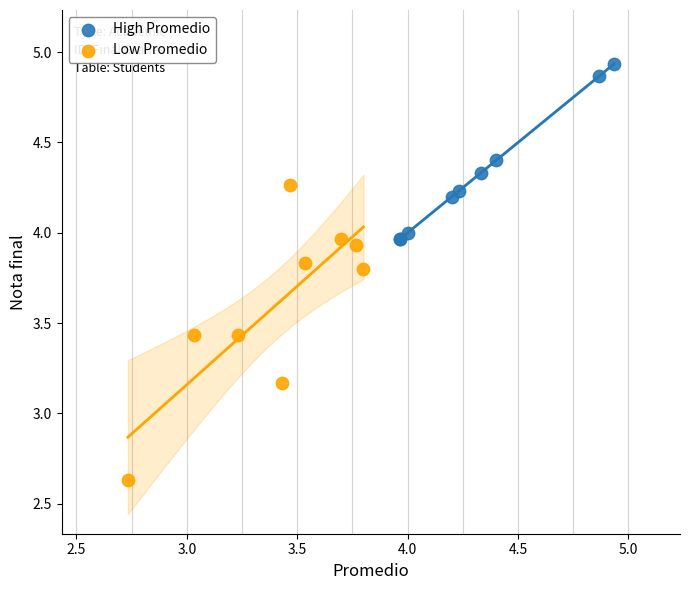

Which series reaches the maximum Y coordinate?

High Promedio